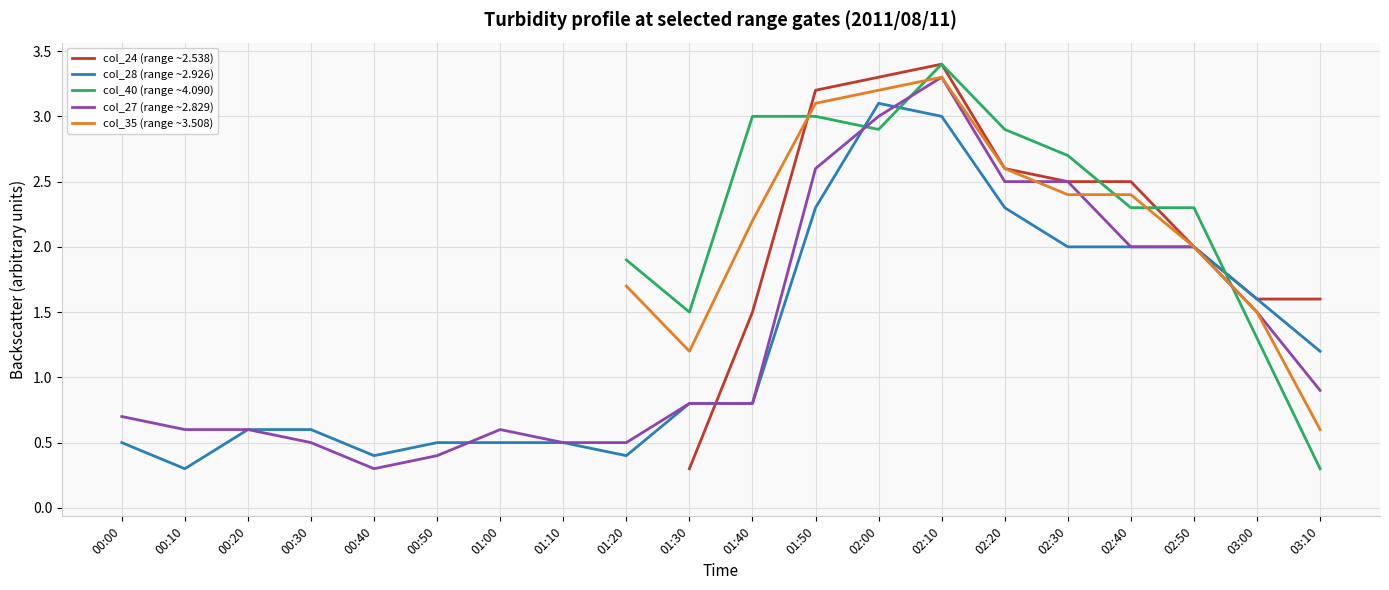

Which category has the lowest value in the col_27 (range ~2.829) series?

00:40